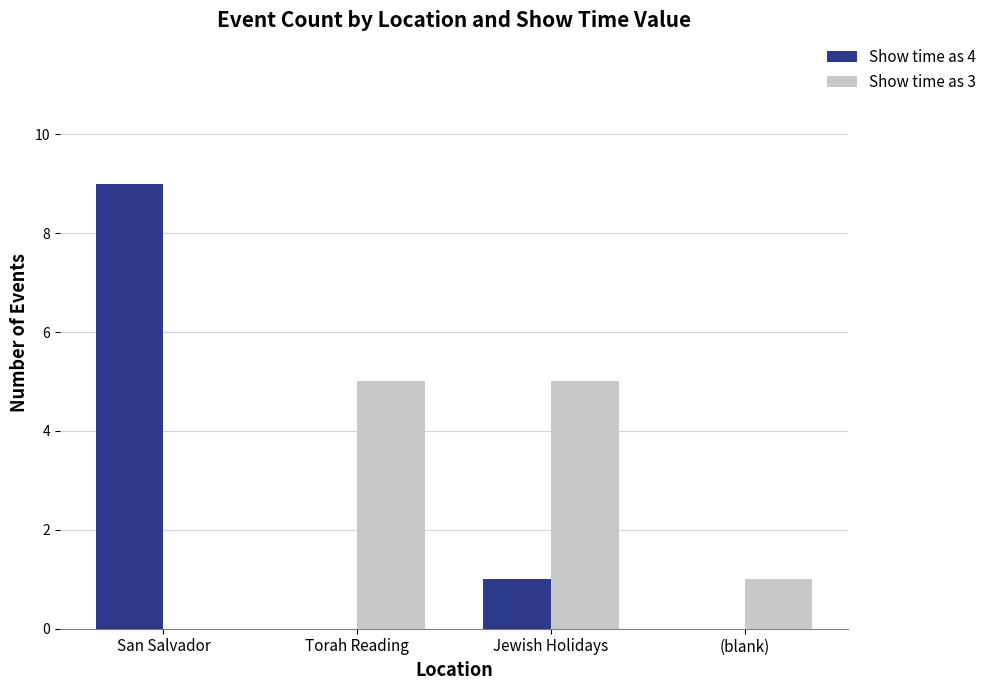

What are all the series names shown in the legend?

Show time as 4, Show time as 3